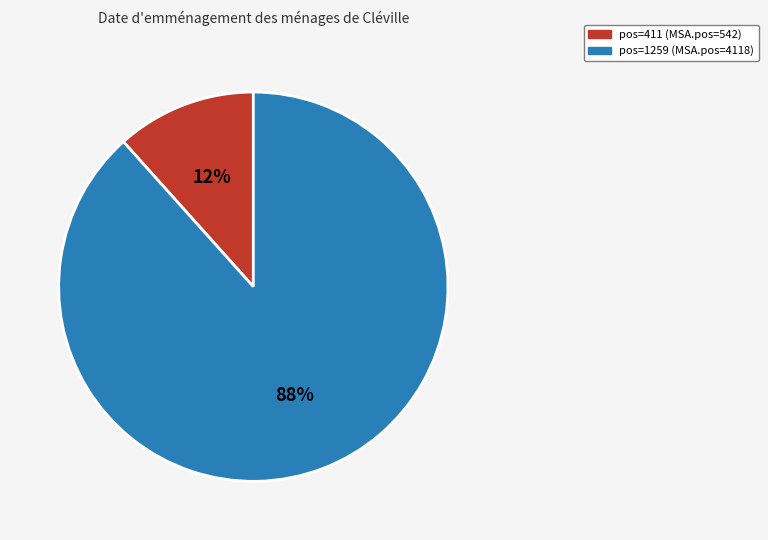

Is there a majority slice in this chart?

Yes